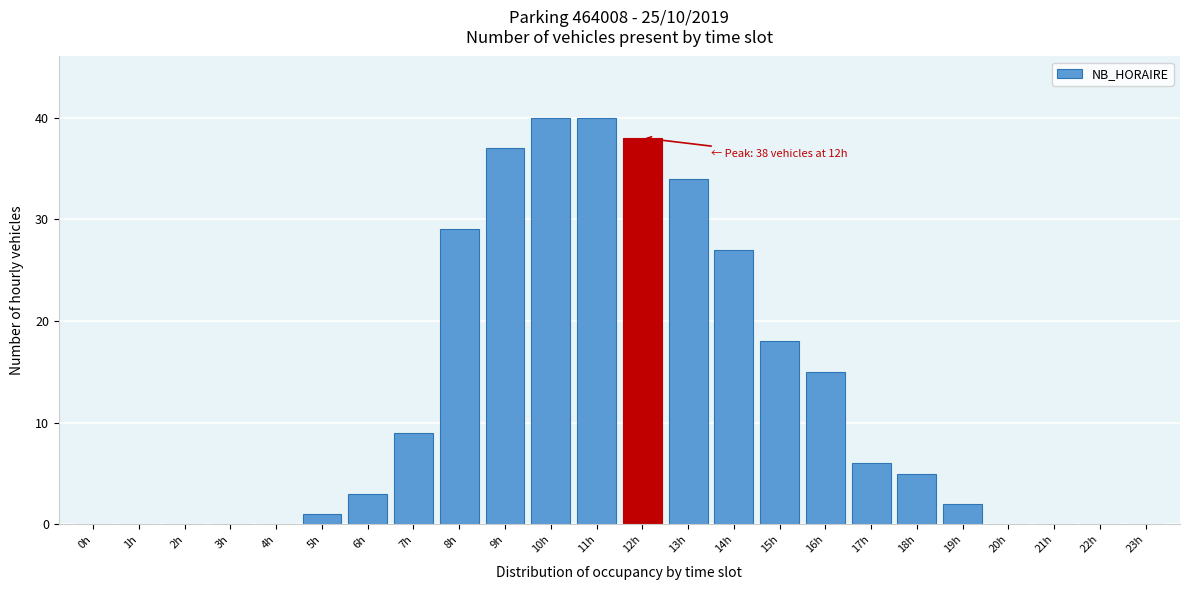

Reading left to right, extract all data points from this chart.

0h=0	1h=0	2h=0	3h=0	4h=0	5h=1	6h=3	7h=9	8h=29	9h=37	10h=40	11h=40	12h=38	13h=34	14h=27	15h=18	16h=15	17h=6	18h=5	19h=2	20h=0	21h=0	22h=0	23h=0